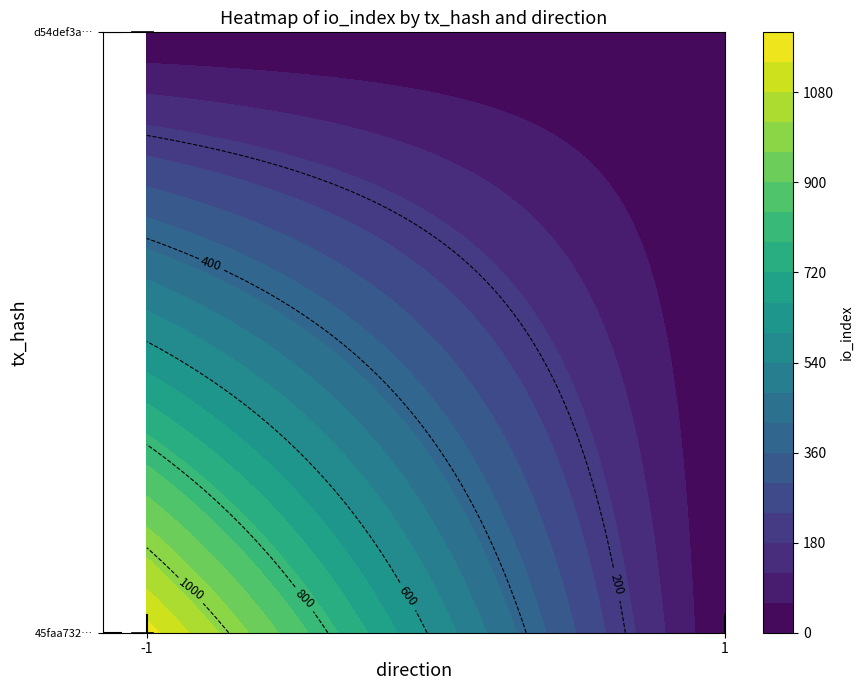

Which series has the largest range (max minus min)?

45faa7324910773dc097eb3b88f160a11f846a8